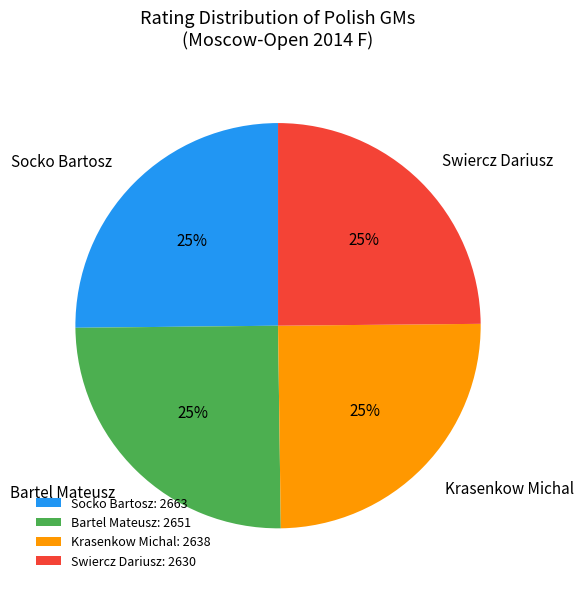

What percentage is the Bartel Mateusz slice, to the nearest percent?

25%